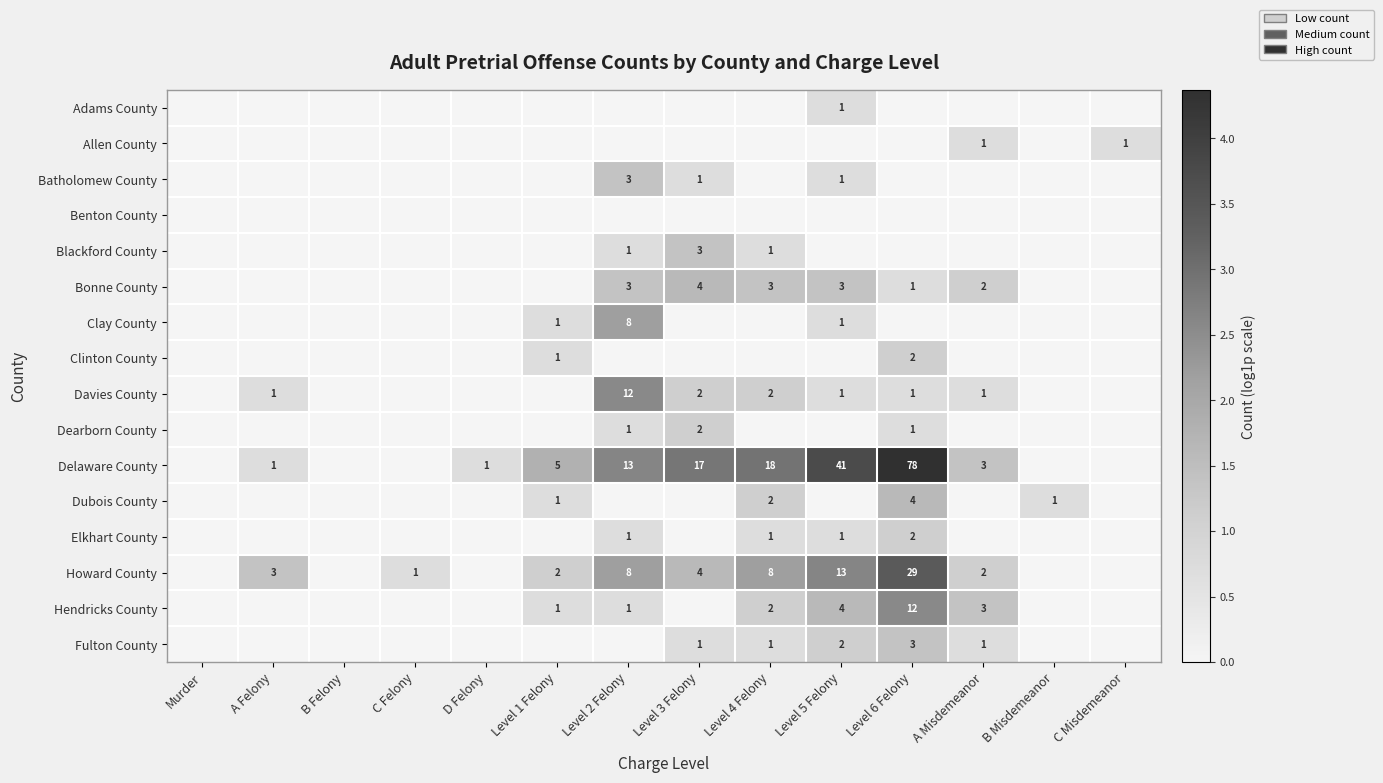

The value of Davies County at Level 6 Felony is 1. True or false?

True